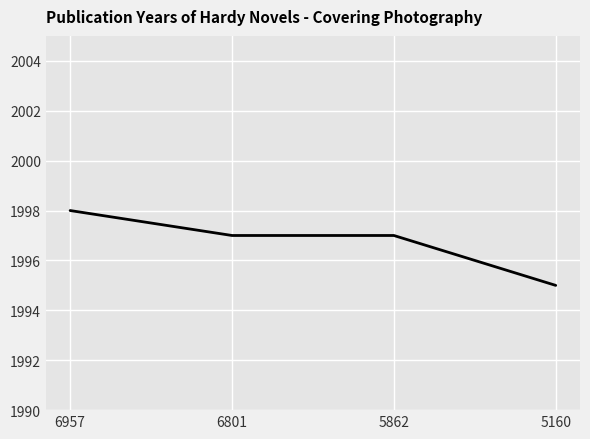

The value at 5160 is 3204. True or false?

False